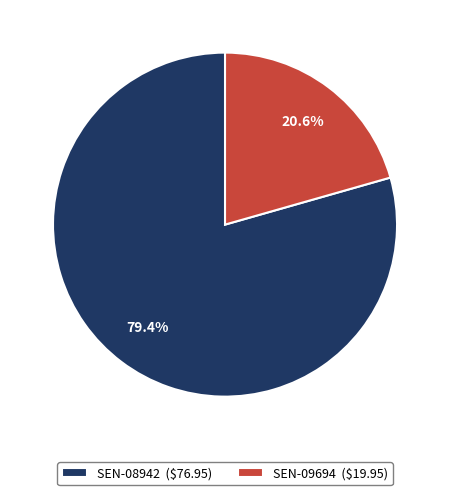

True or false: SEN-09694 accounts for 21% of the total.

True